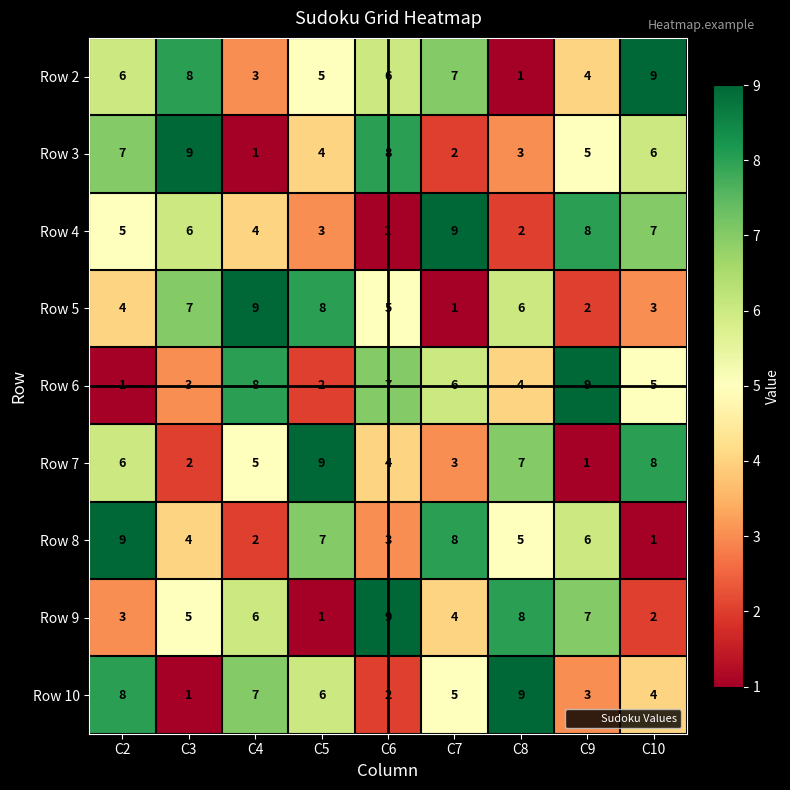

At how many categories does at least one series exceed 7?

9